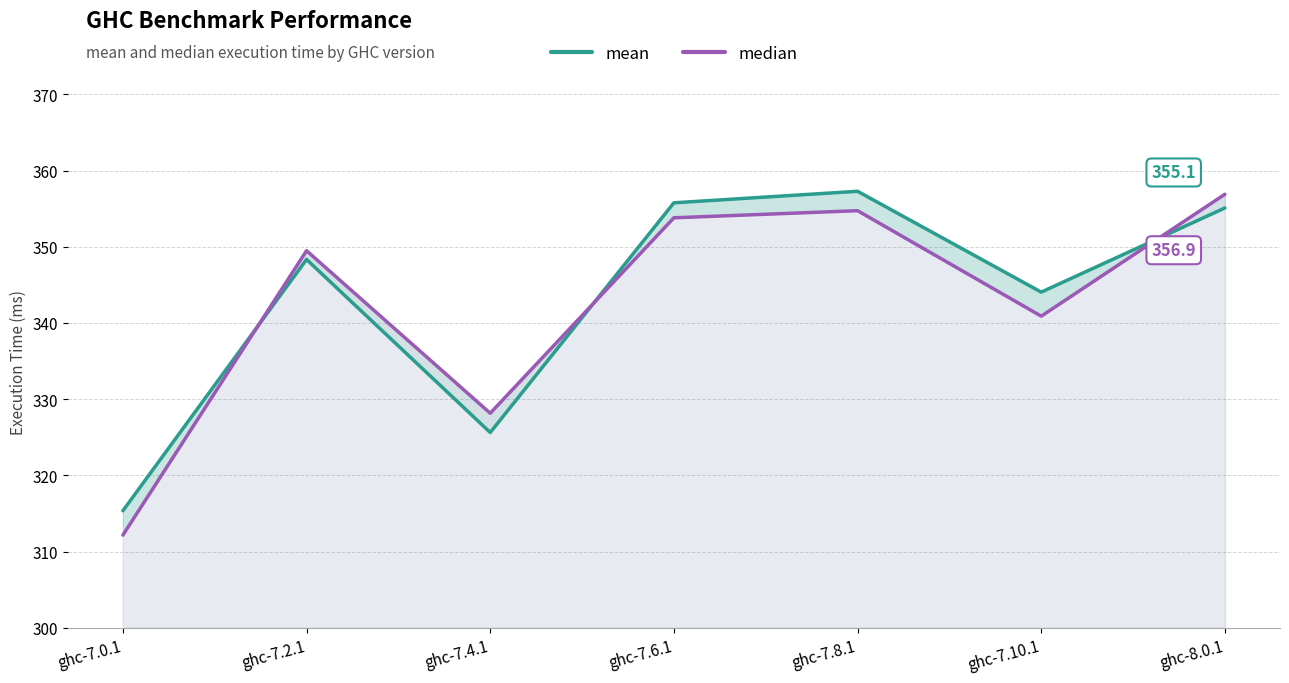

The median series shows 354.7 at ghc-7.8.1. True or false?

True